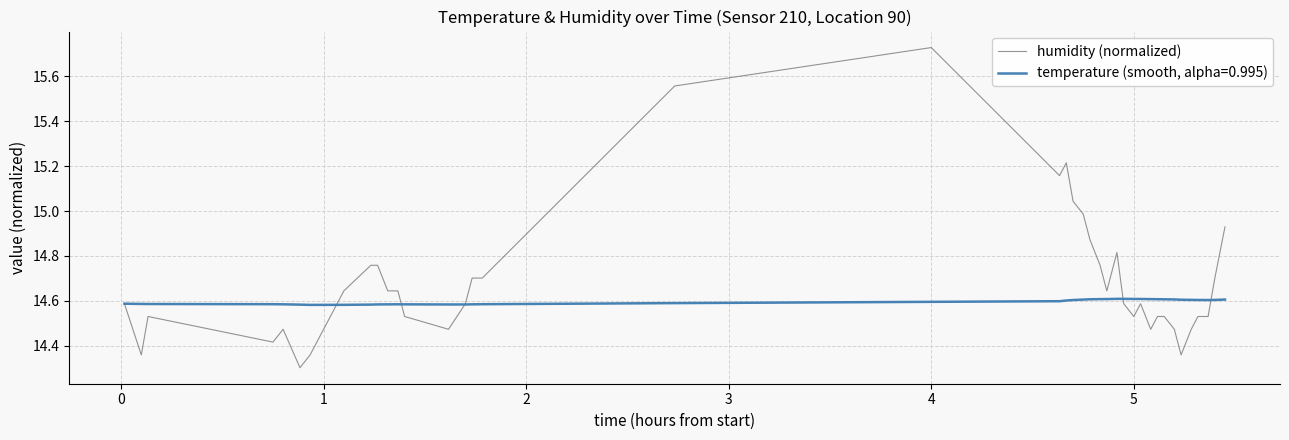

Which series has the largest total across all categories?

humidity (normalized)